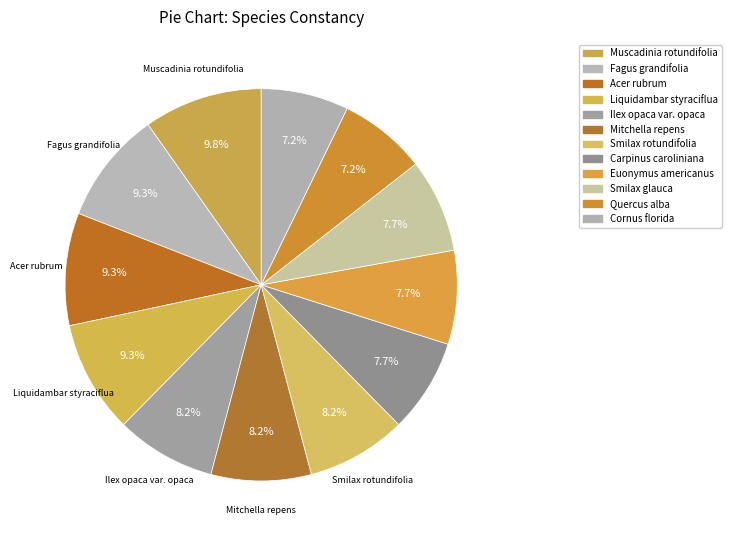

To the nearest percent, what is the difference between the Acer rubrum and Euonymus americanus slice percentages?

2%